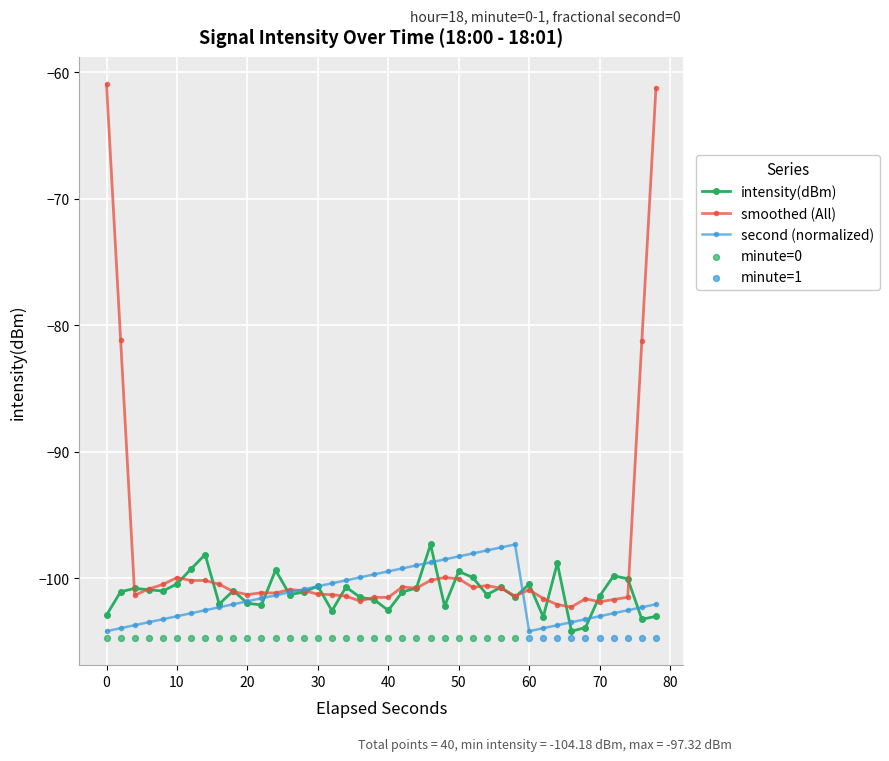

The intensity(dBm) series shows -100.6 at 30. True or false?

True